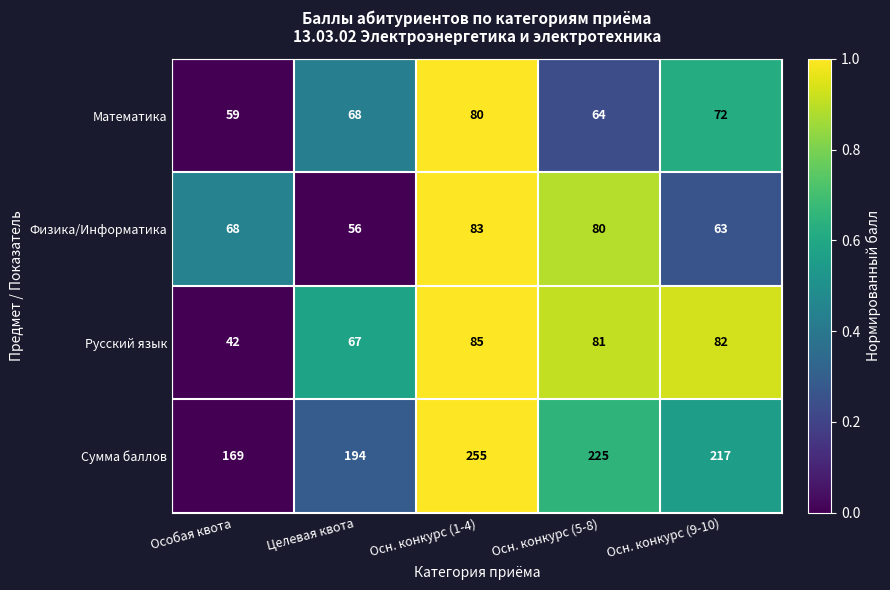

At which label does Сумма баллов reach its peak?

Осн. конкурс (1-4)